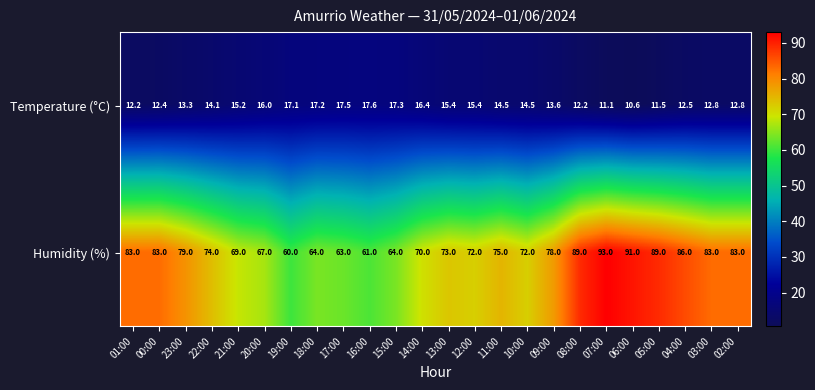

At which label is Temperature (°C) closest to 14?

22:00